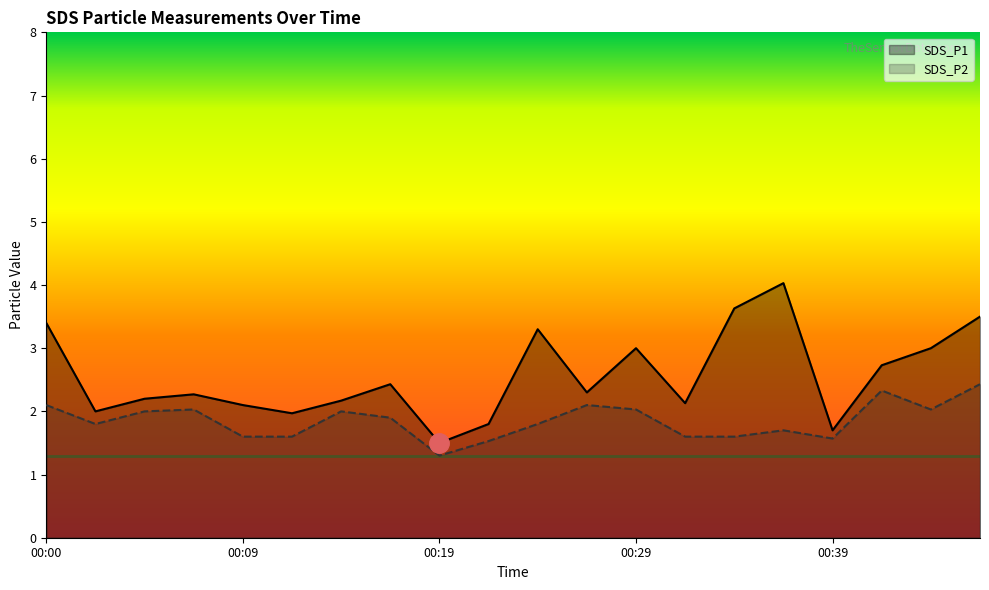

What is the difference between the second highest and minimum values in the SDS_P2 series?

1.0